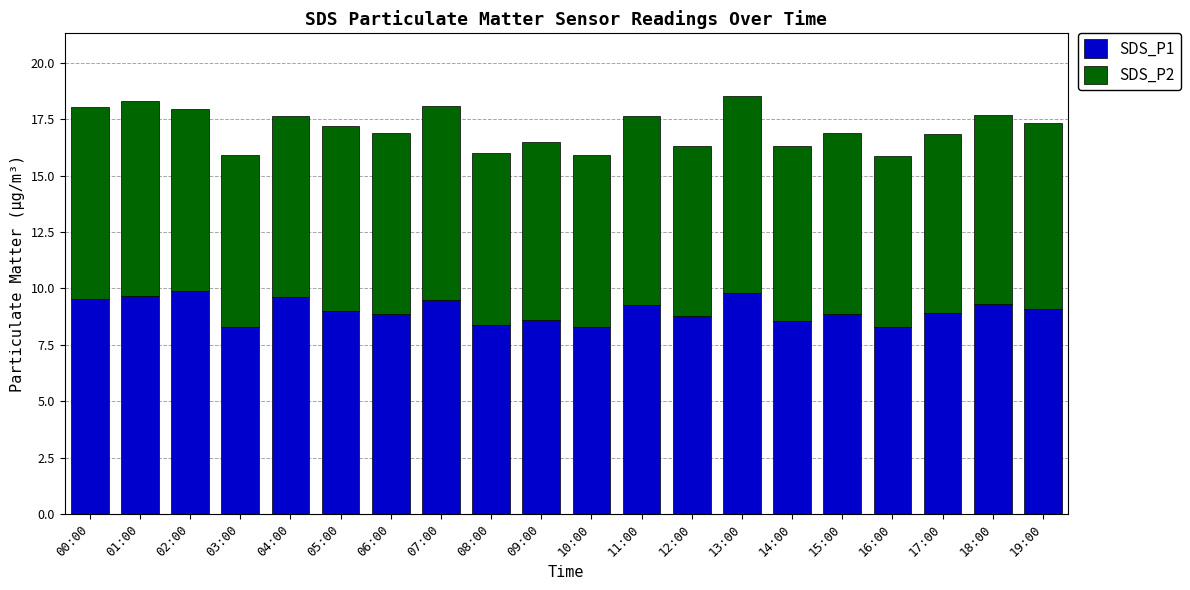

What is the total value across all series at 16:00?

15.9